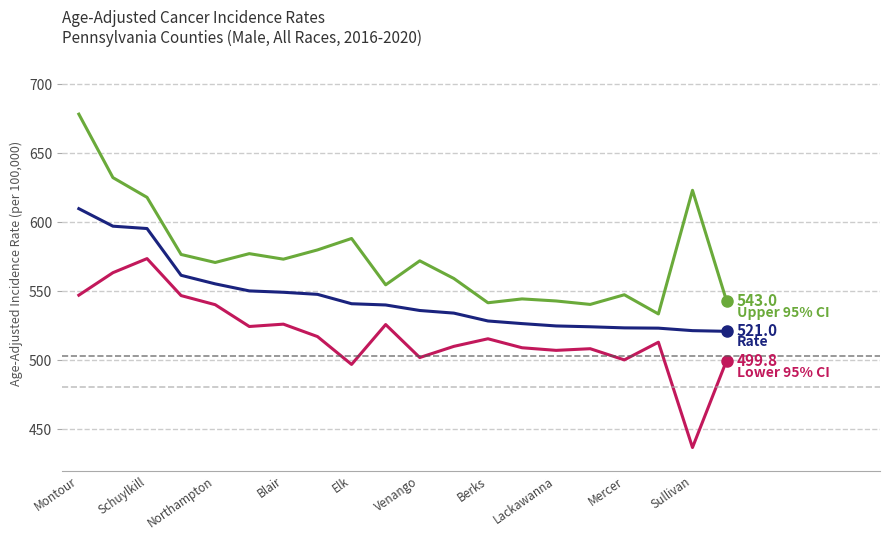

What is the smallest value displayed?

436.8